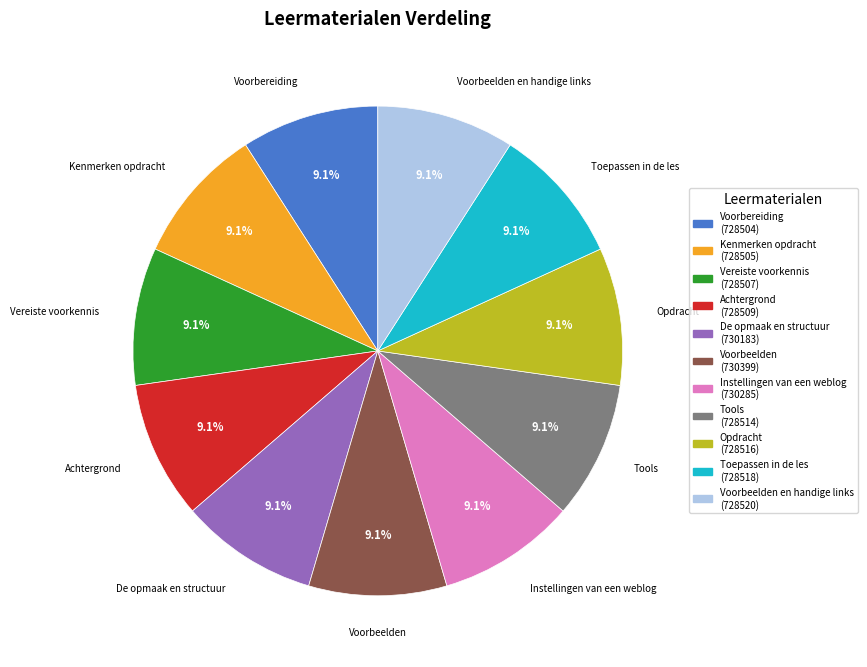

Combined, what portion of the pie is De opmaak en structuur (730183) and Voorbereiding (728504)?

18.2%